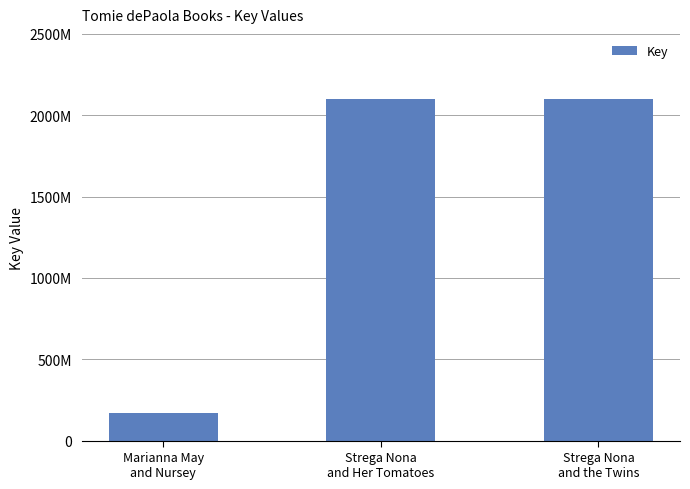

Are the bars horizontal?

No